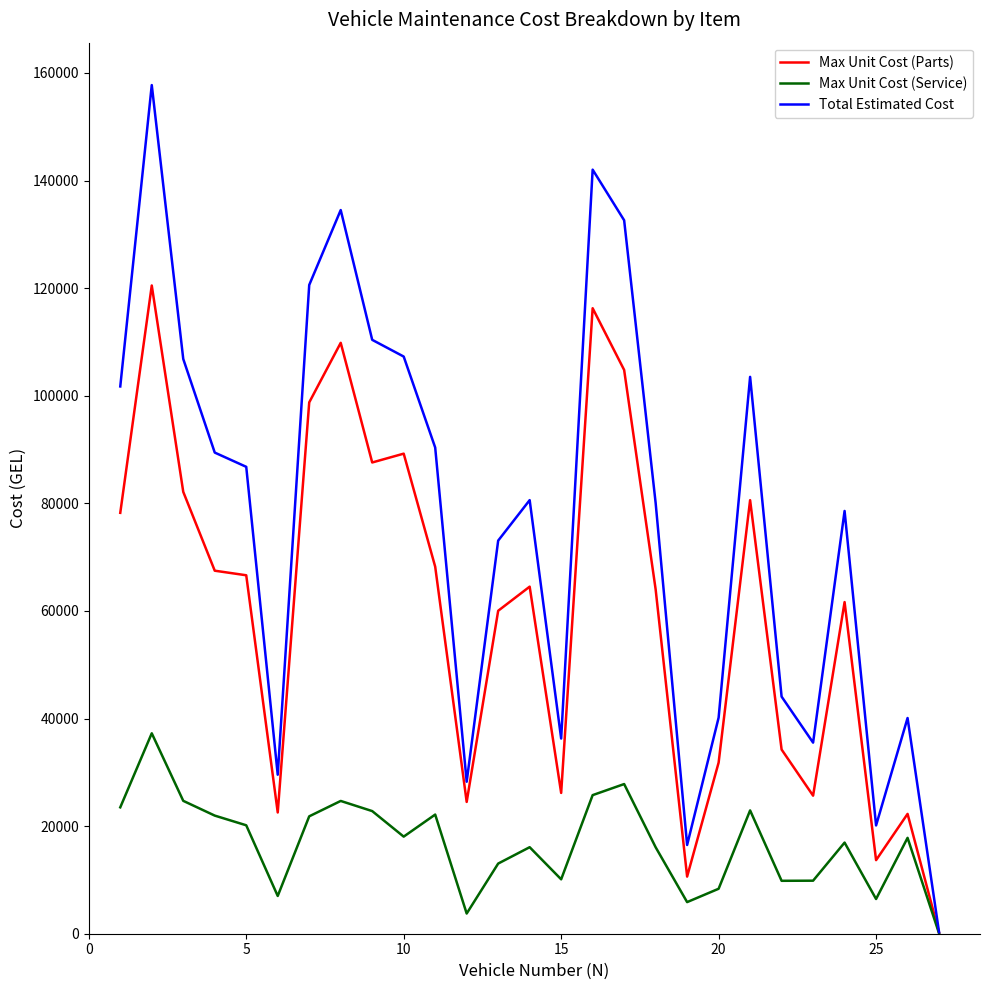

How many lines are shown in the chart?

3